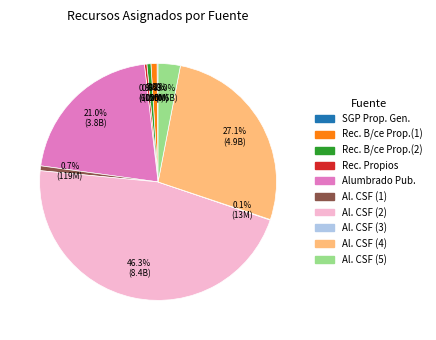

Is there a majority slice in this chart?

No